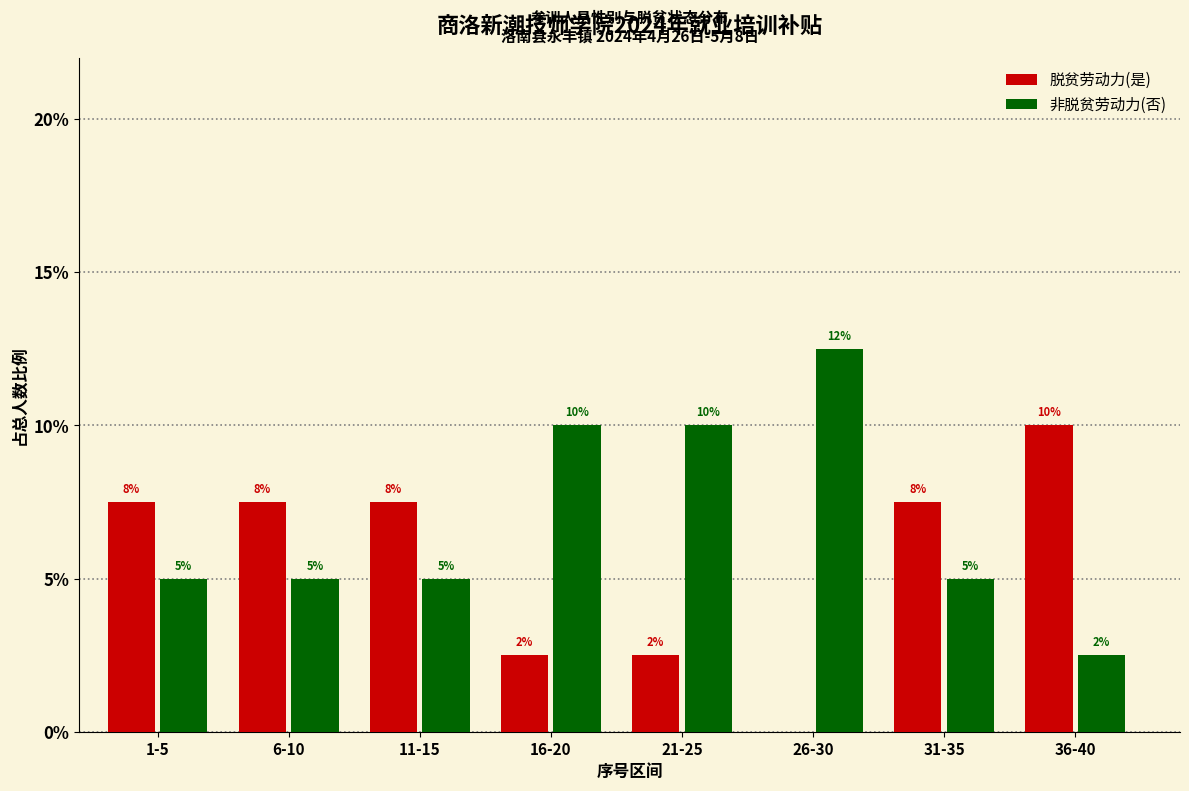

Are the bars grouped side by side (vs. stacked)?

Yes